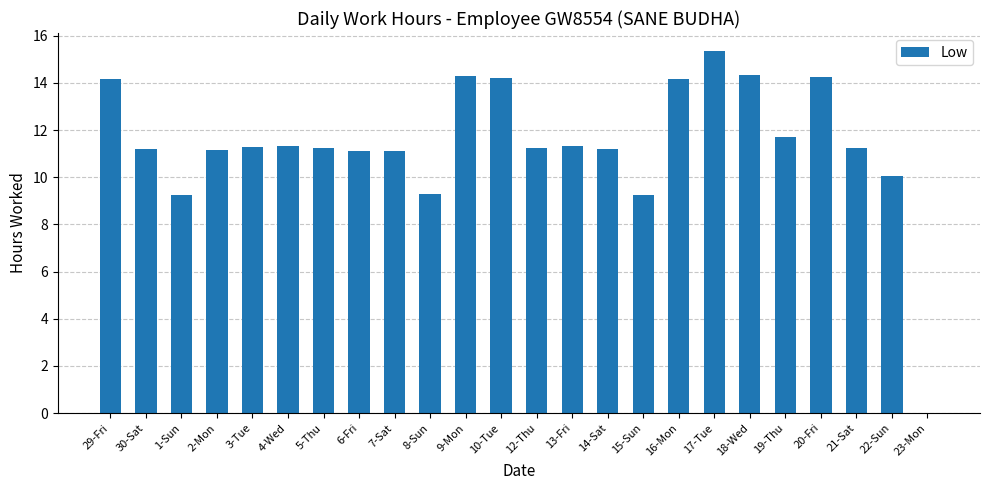

What is the change in value from 13-Fri to 19-Thu?

+0.4